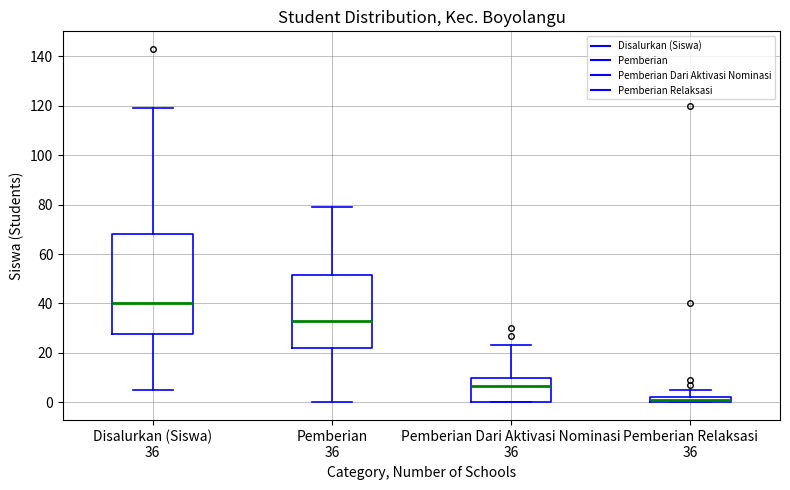

Comparing the boxes themselves (not the whiskers), which one is the tallest?

Disalurkan (Siswa) 36